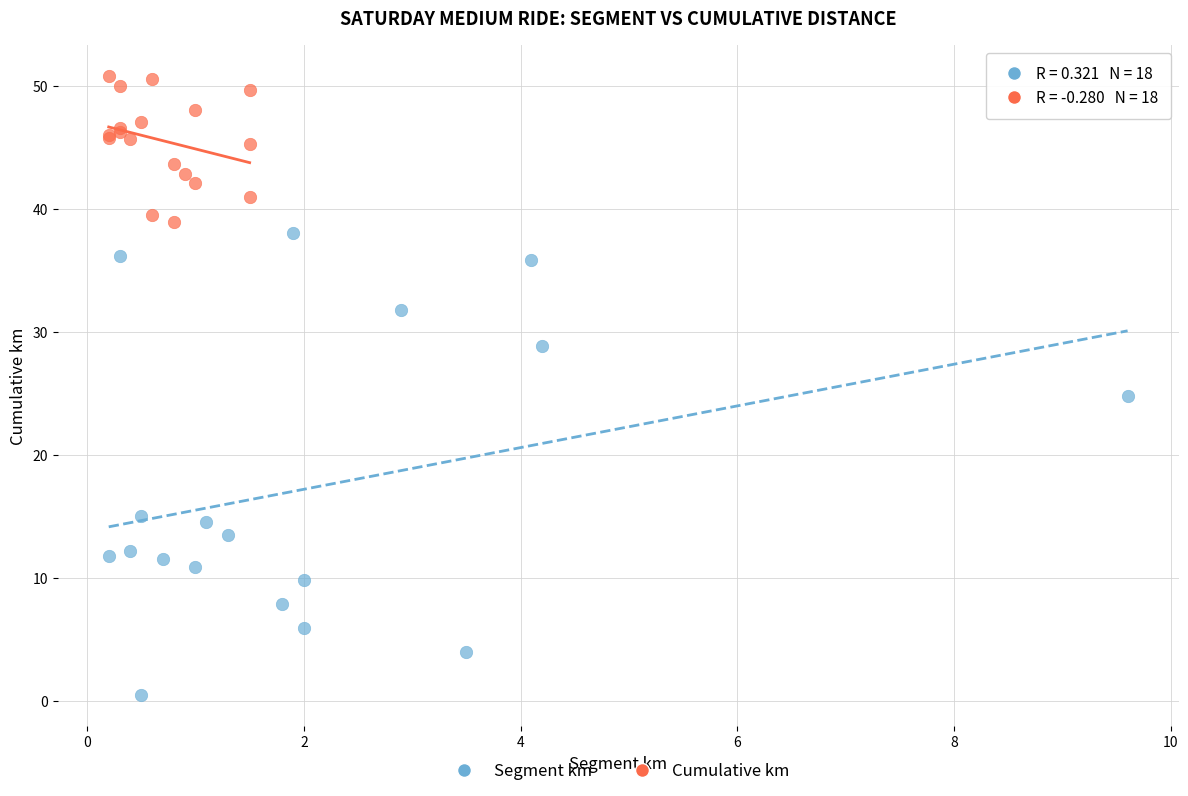

Which series reaches the maximum Y coordinate?

Cumulative km